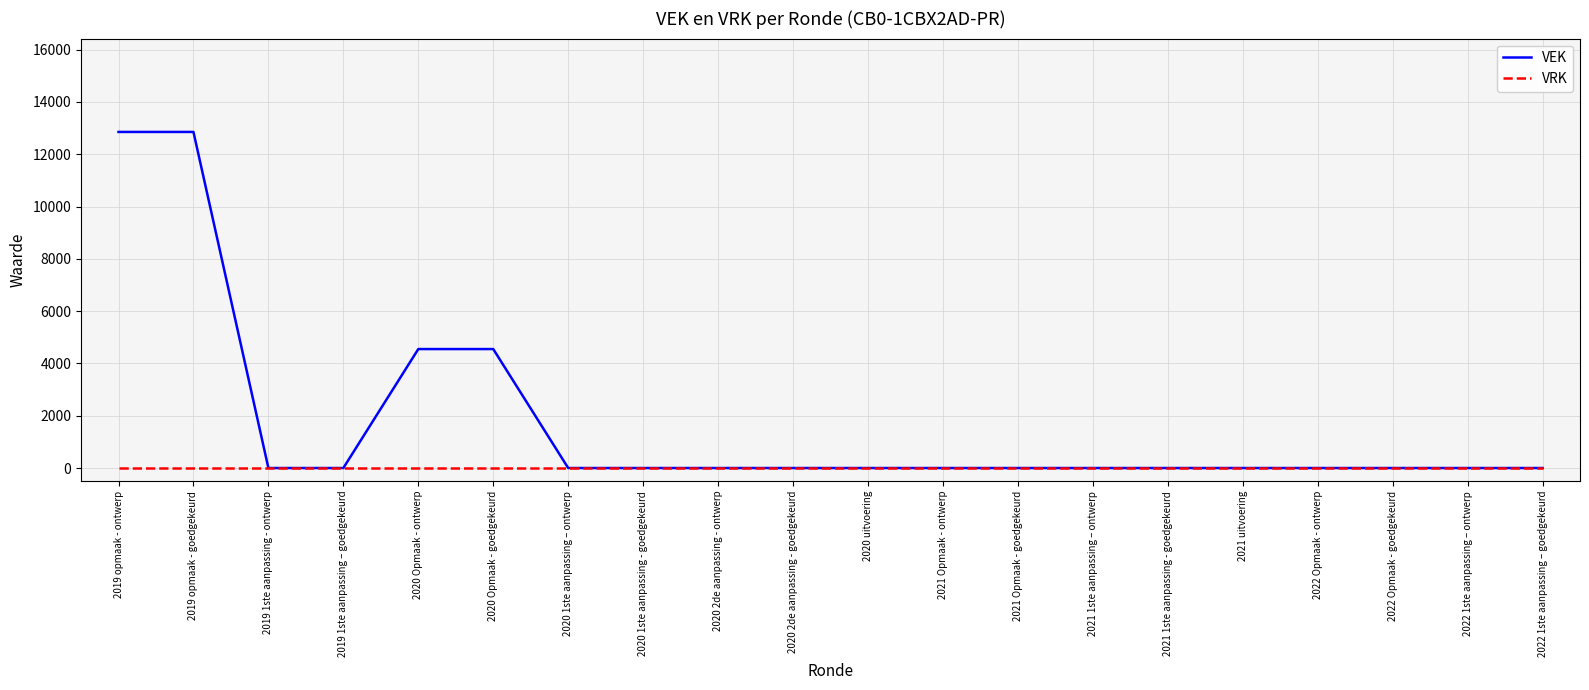

Which series has the largest total across all categories?

VEK